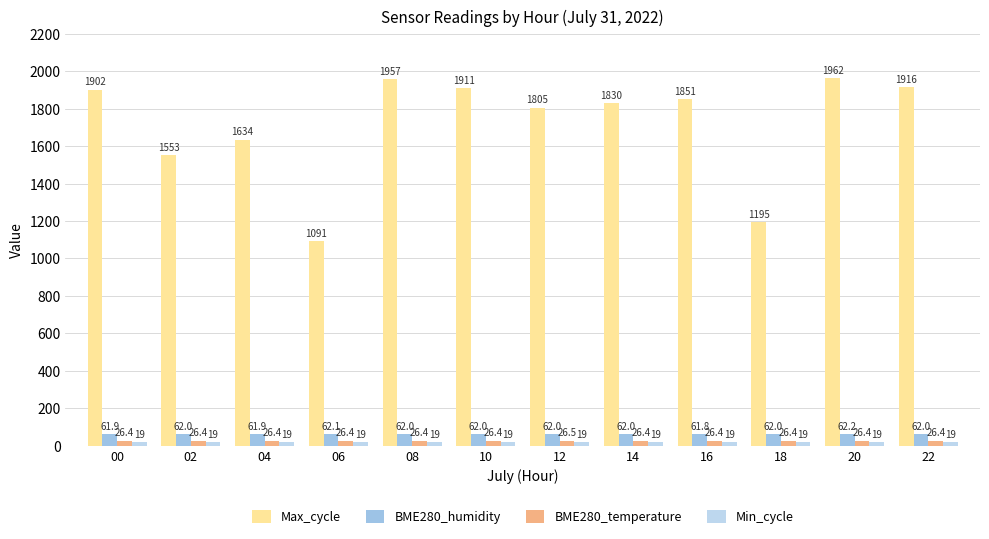

What is the spread (max minus min) of values at 20?

1943.0